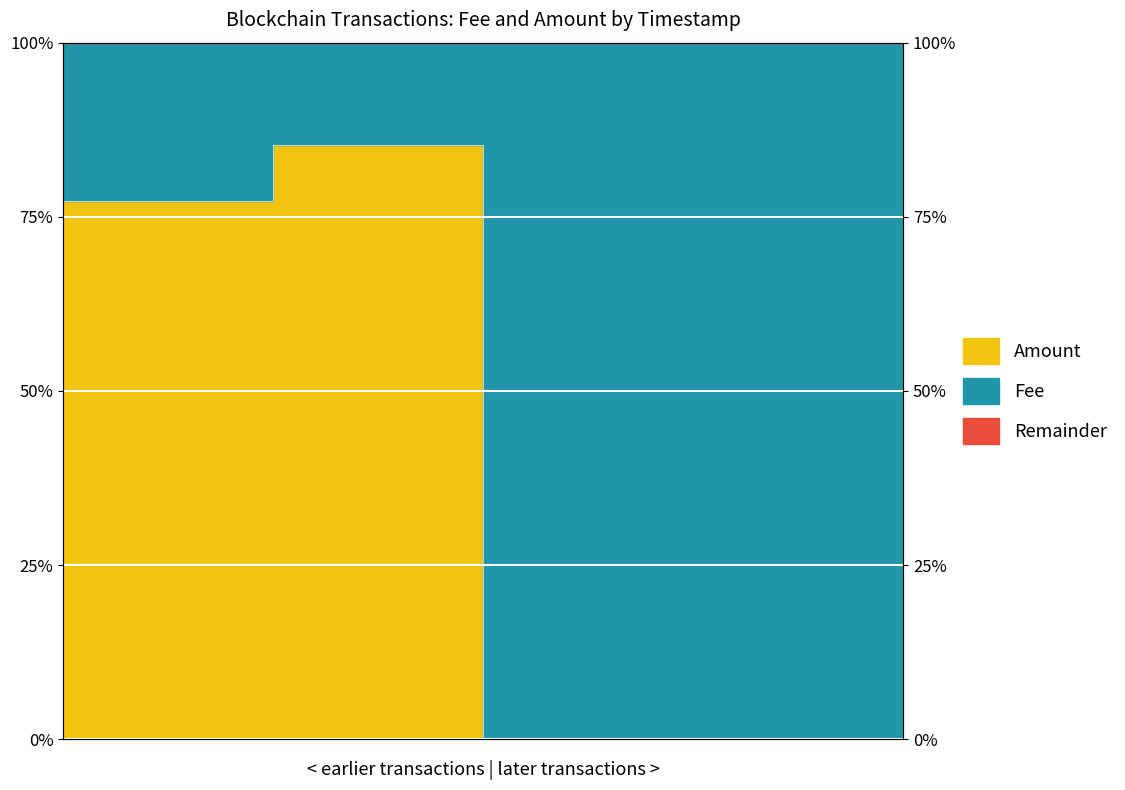

What is the difference between the maximum and minimum values?

0.9